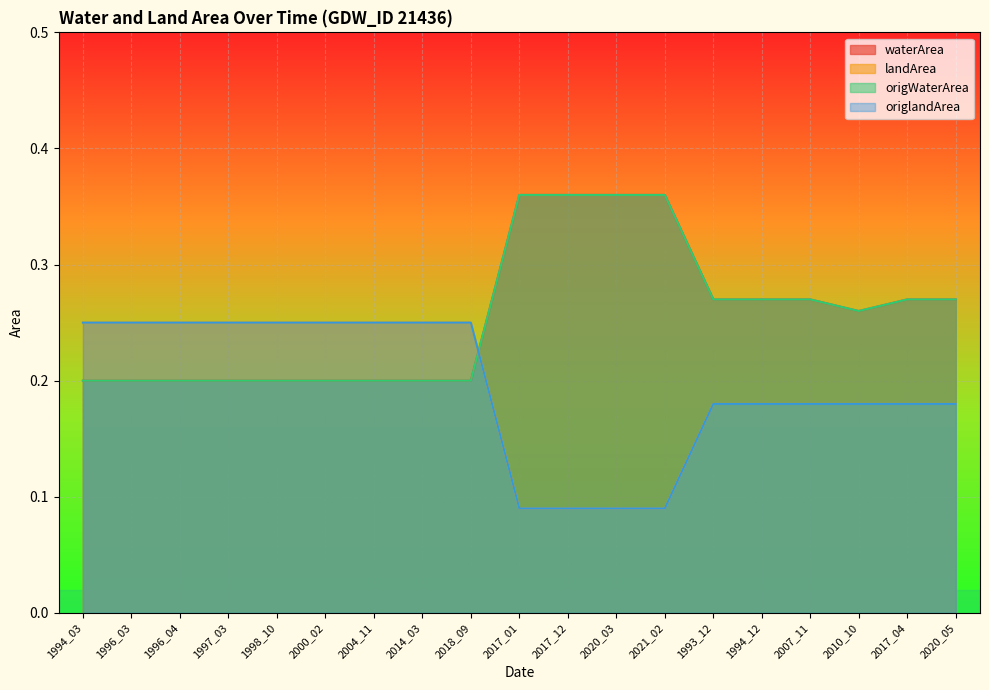

Count the number of categories in the chart.

19